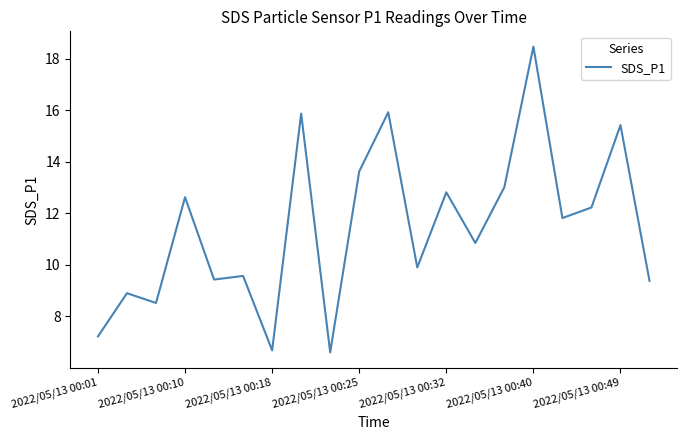

What is the difference between the maximum and minimum values?

11.9